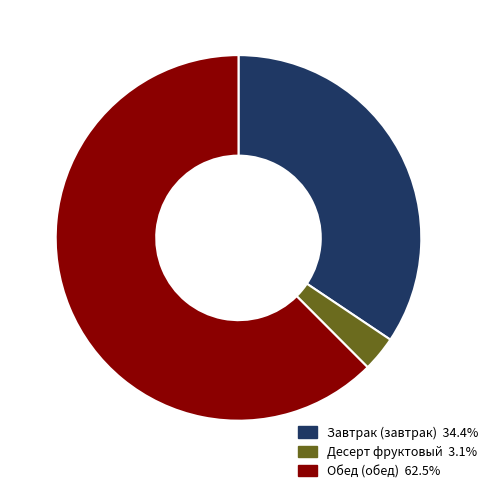

Does any single category account for the majority?

Yes